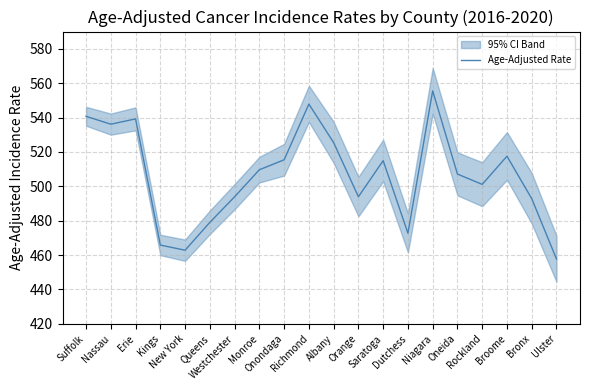

Reading right to left, extract all data points from this chart.

Ulster=457.7	Bronx=492.8	Broome=517.5	Rockland=501.1	Oneida=507.1	Niagara=555.5	Dutchess=472.7	Saratoga=514.9	Orange=493.9	Albany=525.4	Richmond=547.8	Onondaga=515.4	Monroe=509.6	Westchester=493.9	Queens=479.0	New York=462.8	Kings=465.8	Erie=539.2	Nassau=536.1	Suffolk=540.7